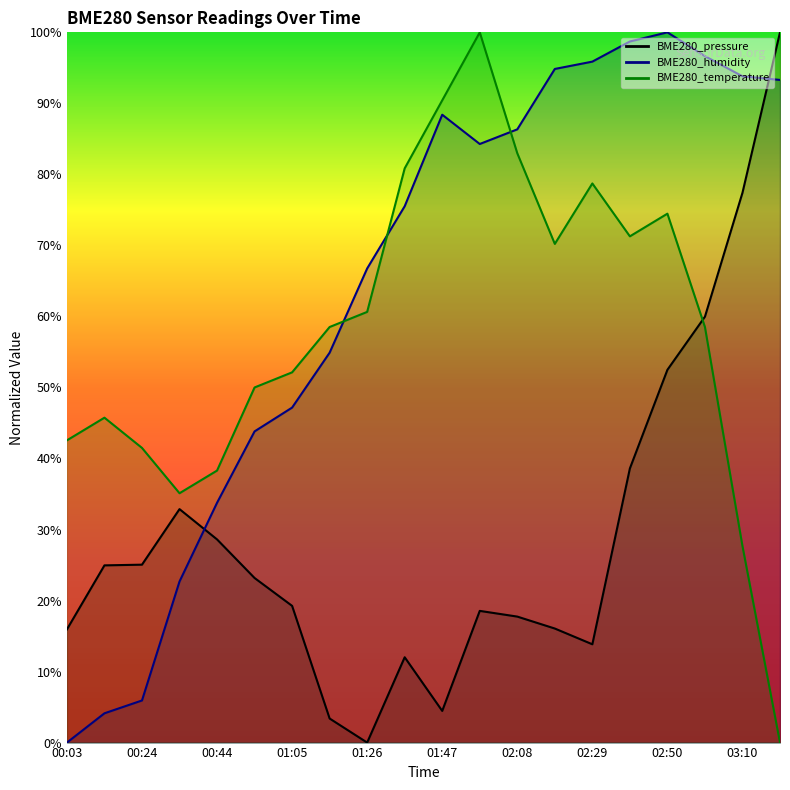

Rank the series by their average value, from highest to lowest.

BME280_humidity, BME280_temperature, BME280_pressure